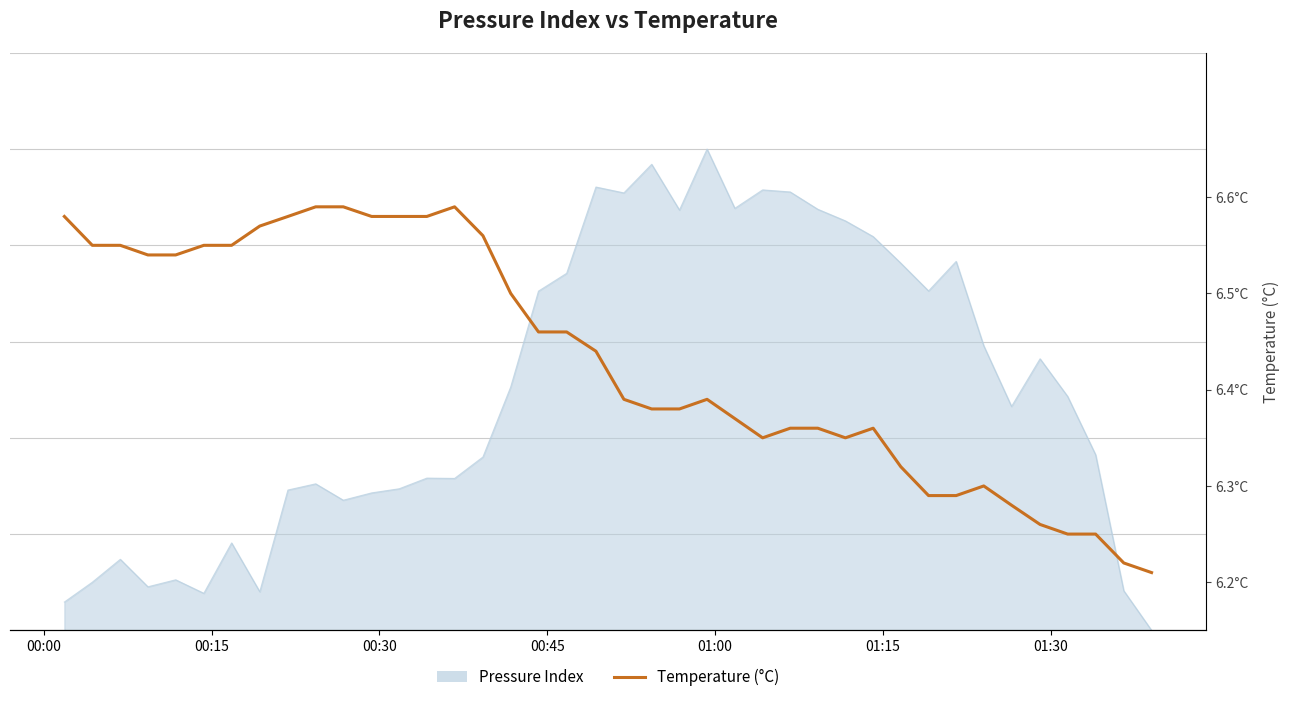

What is the difference between the maximum and minimum values?

0.4